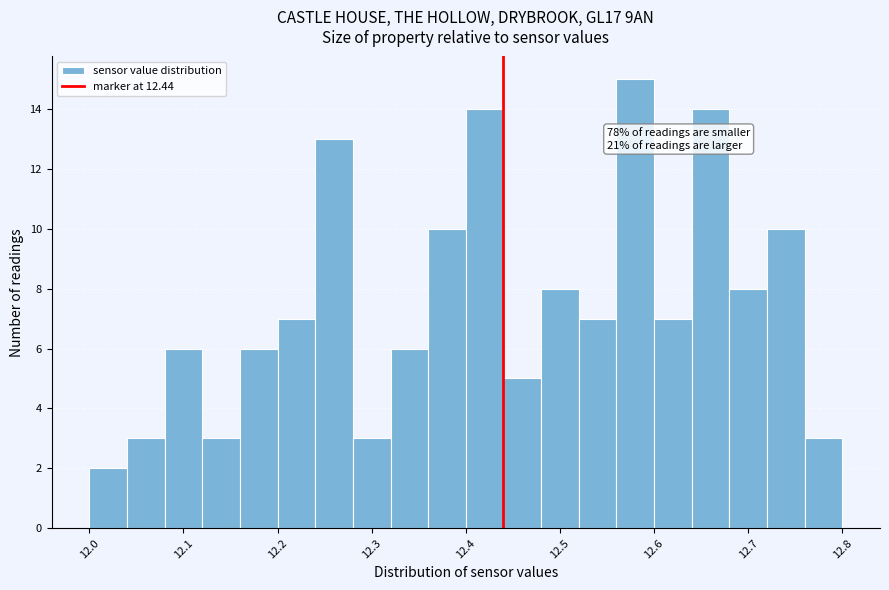

Which range on the x-axis has the tallest bar?

12.56 to 12.60